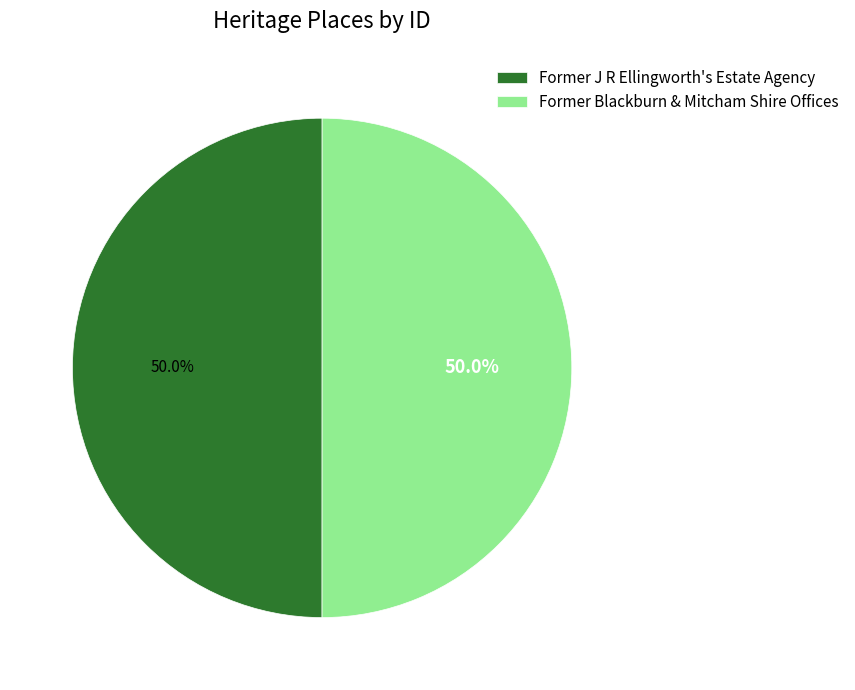

Combined, do Former J R Ellingworth's Estate Agency and Former Blackburn & Mitcham Shire Offices account for over 50%?

Yes